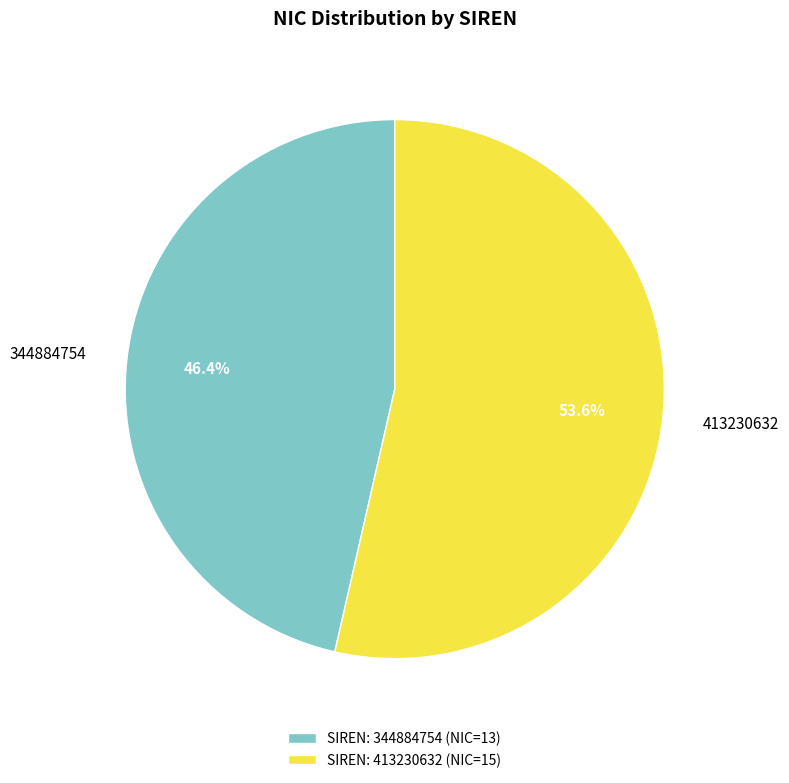

To the nearest percent, what is the combined percentage of 344884754 and 413230632?

100%